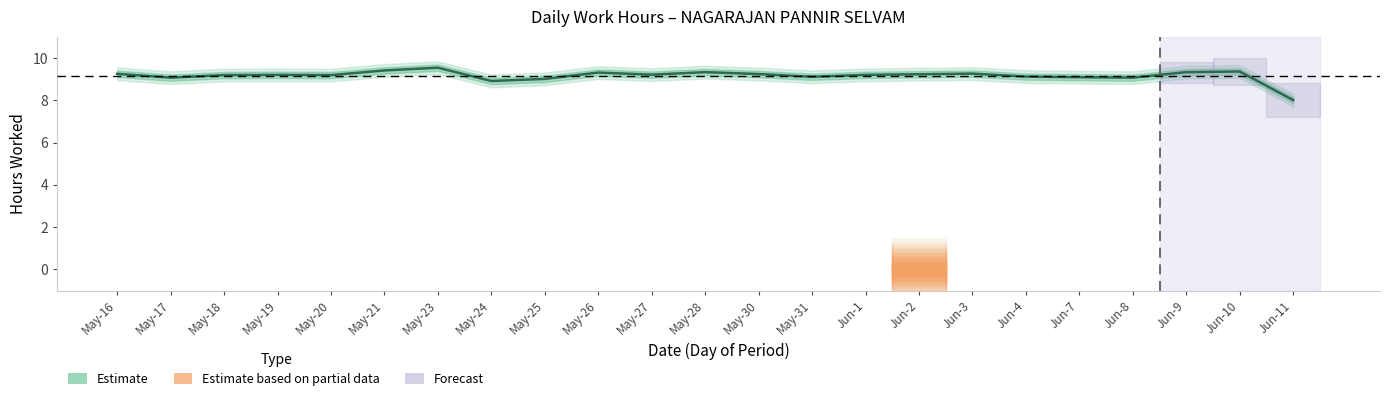

Reading right to left, extract all data points from this chart.

11=8.0	10=9.4	9=9.3	8=9.1	7=9.1	4=9.1	3=9.3	2=0.0	1=9.2	31=9.1	30=9.2	28=9.3	27=9.2	26=9.3	25=9.0	24=8.9	23=9.5	21=9.4	20=9.2	19=9.2	18=9.2	17=9.1	16=9.2